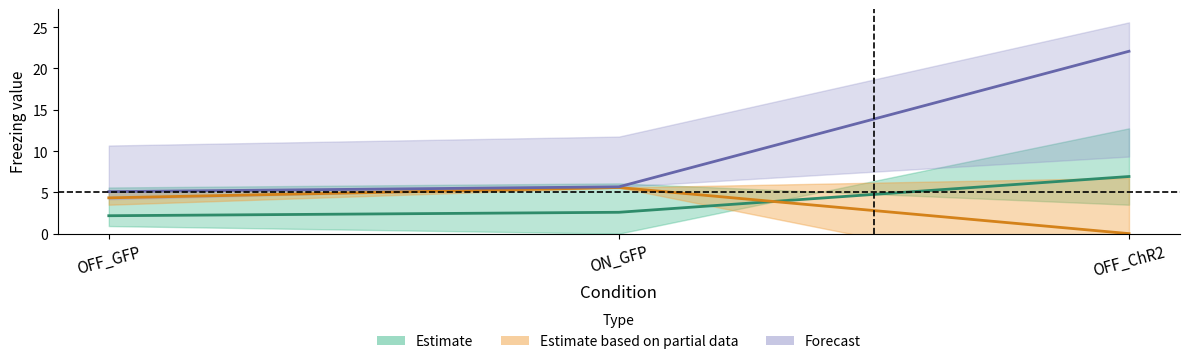

What is the difference between the highest and lowest values at OFF_GFP?

2.9